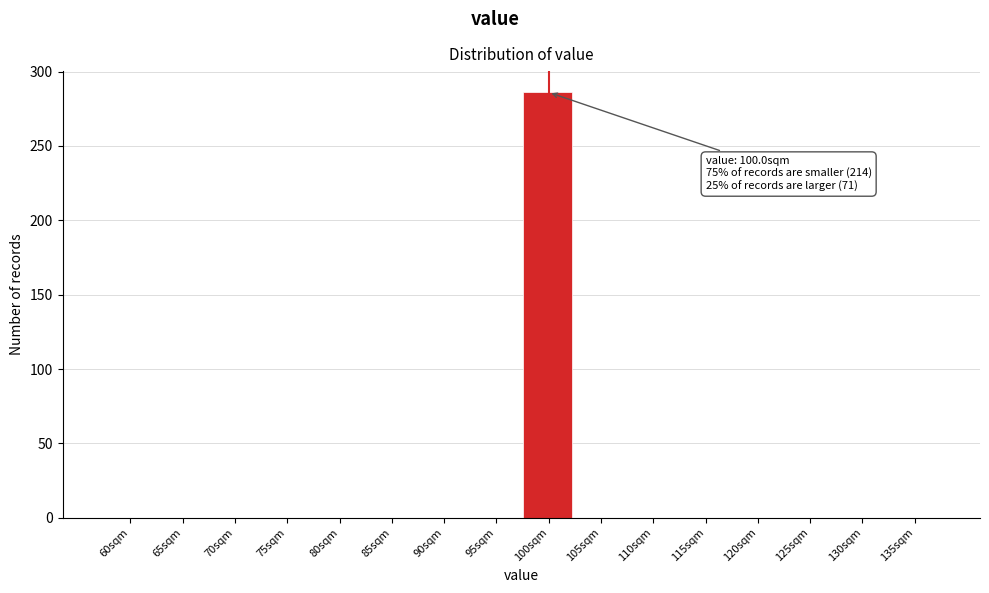

Reading right to left, what are all the values shown in this chart?

135sqm=0	130sqm=0	125sqm=0	120sqm=0	115sqm=0	110sqm=0	105sqm=0	100sqm=286	95sqm=0	90sqm=0	85sqm=0	80sqm=0	75sqm=0	70sqm=0	65sqm=0	60sqm=0